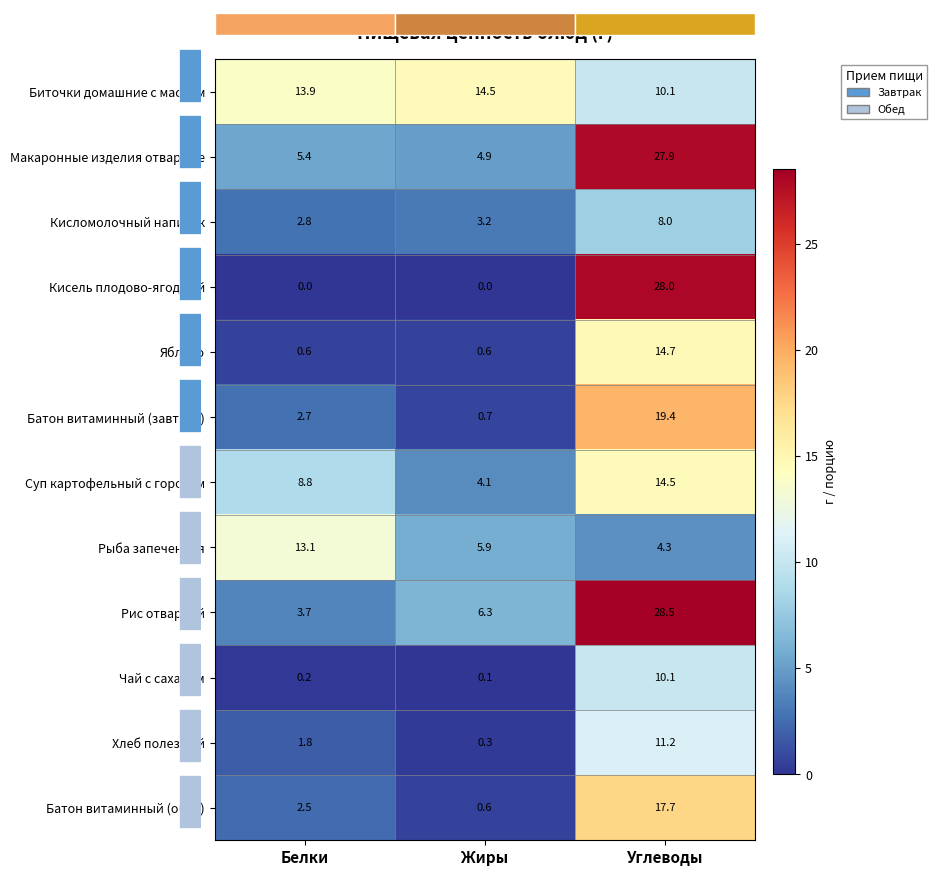

What is the sum of the Батон витаминный (обед) values at Белки and Жиры?

3.1